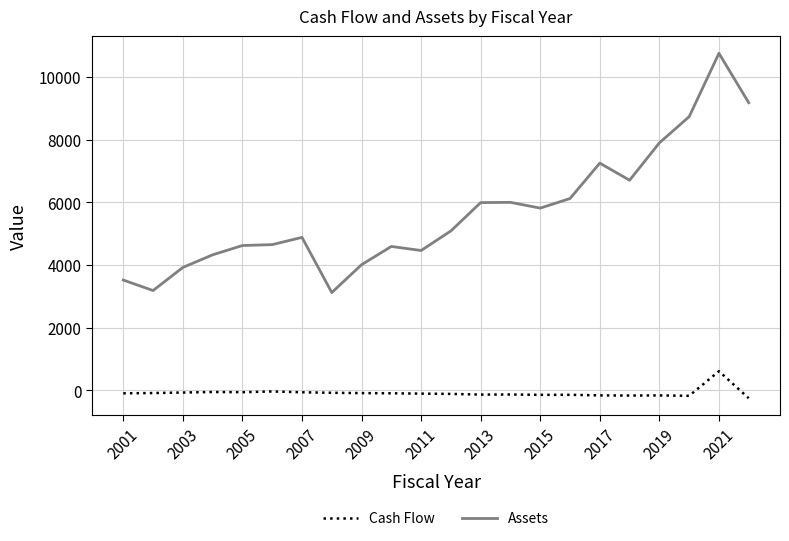

How many values in the Cash Flow series exceed -95?

9